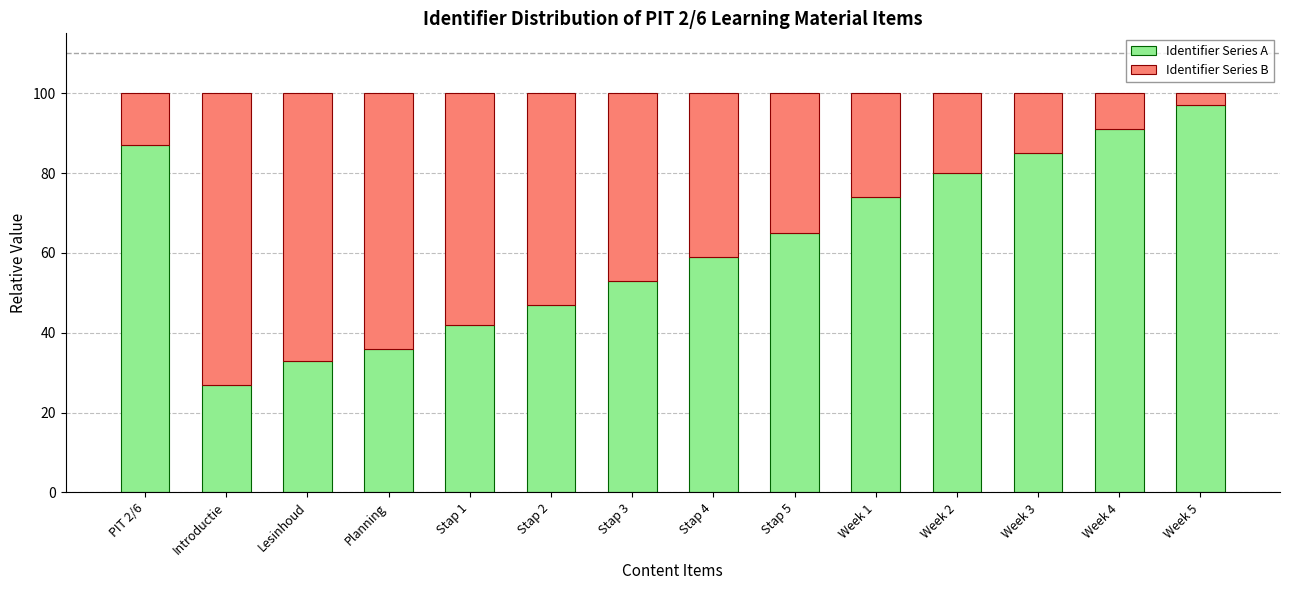

How many data points in Identifier Series A are less than 65?

7